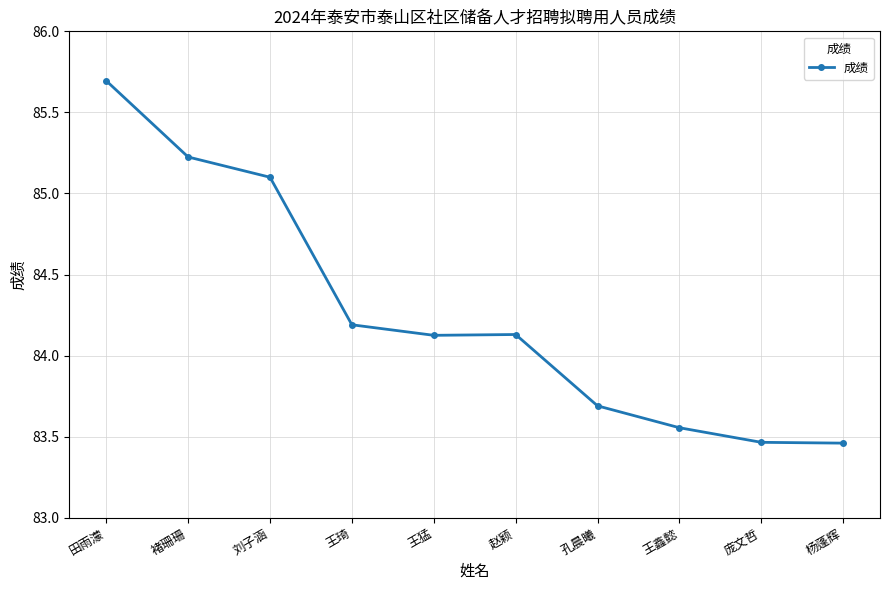

What is the label of the 4th point from the left?

王琦